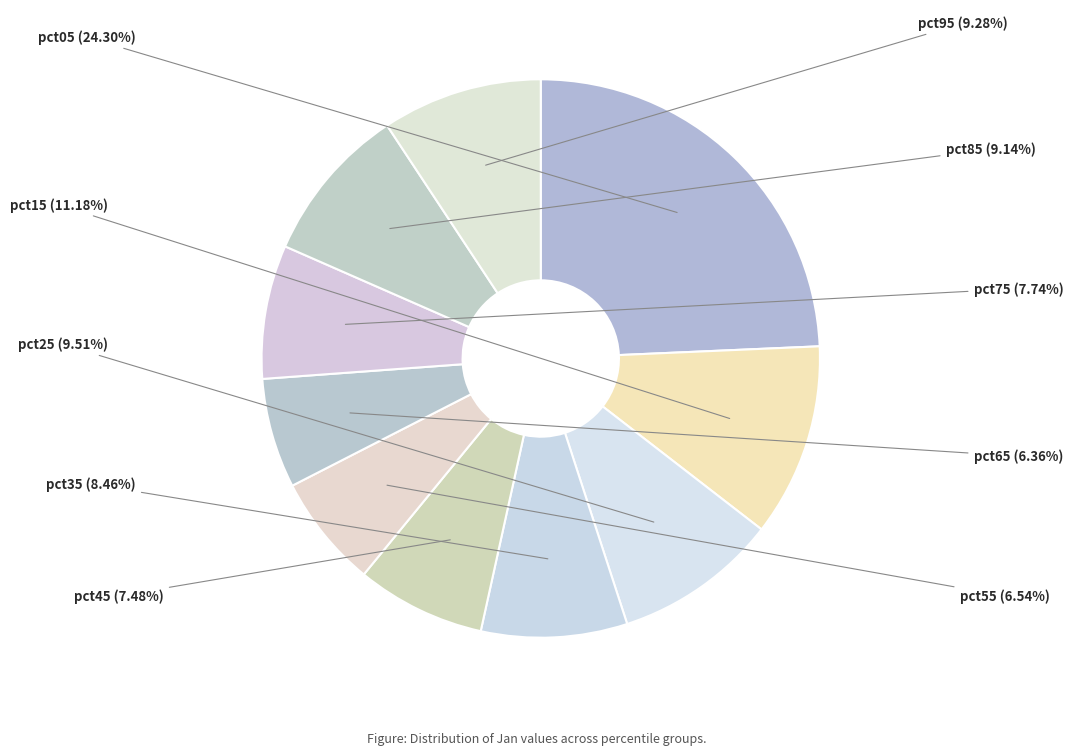

True or false: pct05 accounts for 35% of the total.

False